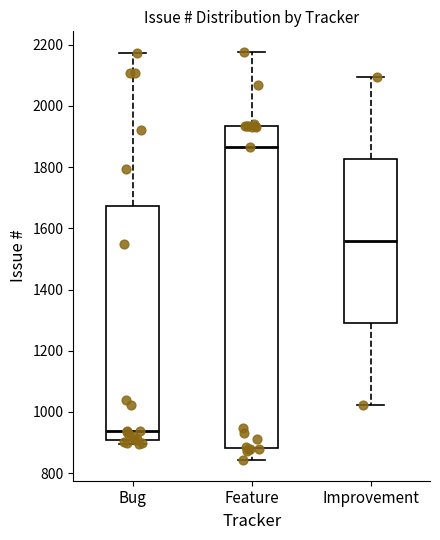

Reading left to right, read every box against the y-axis: the position of its median line, the range the box covers, and the ends of its whiskers. The values are not printed on the chart, so give them approximately, as read against the axis.

Bug: median 940, box 900 to 1680, whiskers 900 (just below the box's lower edge) to 2180
Feature: median 1860, box 880 to 1940, whiskers 840 to 2180
Improvement: median 1560, box 1300 to 1820, whiskers 1020 to 2100